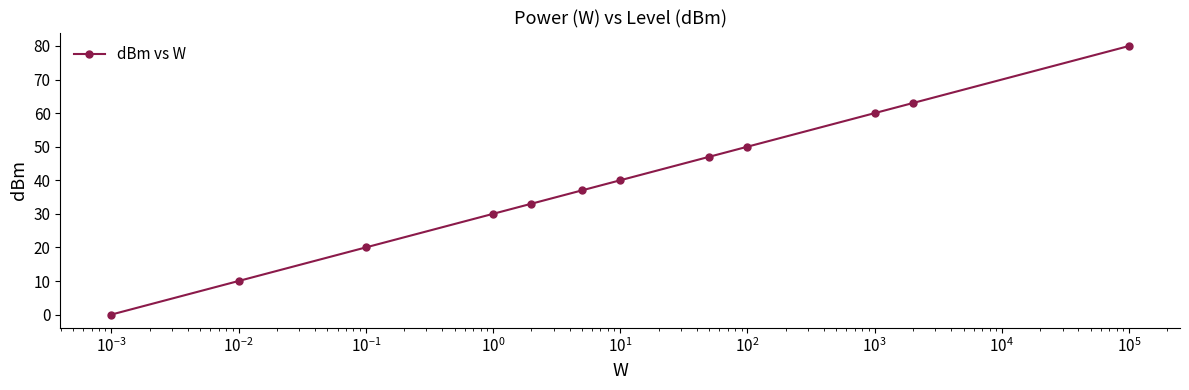

Does the chart display data point markers on the line(s)?

Yes